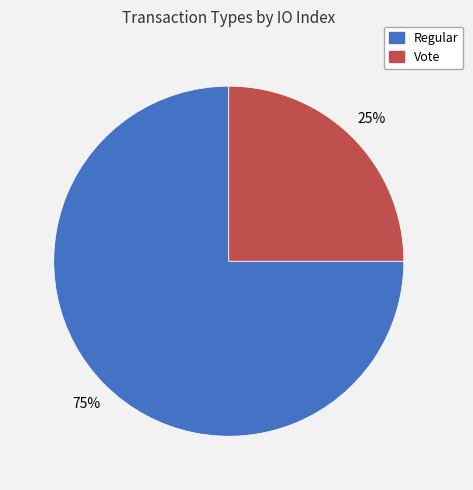

The Regular slice represents 88% of the pie. True or false?

False